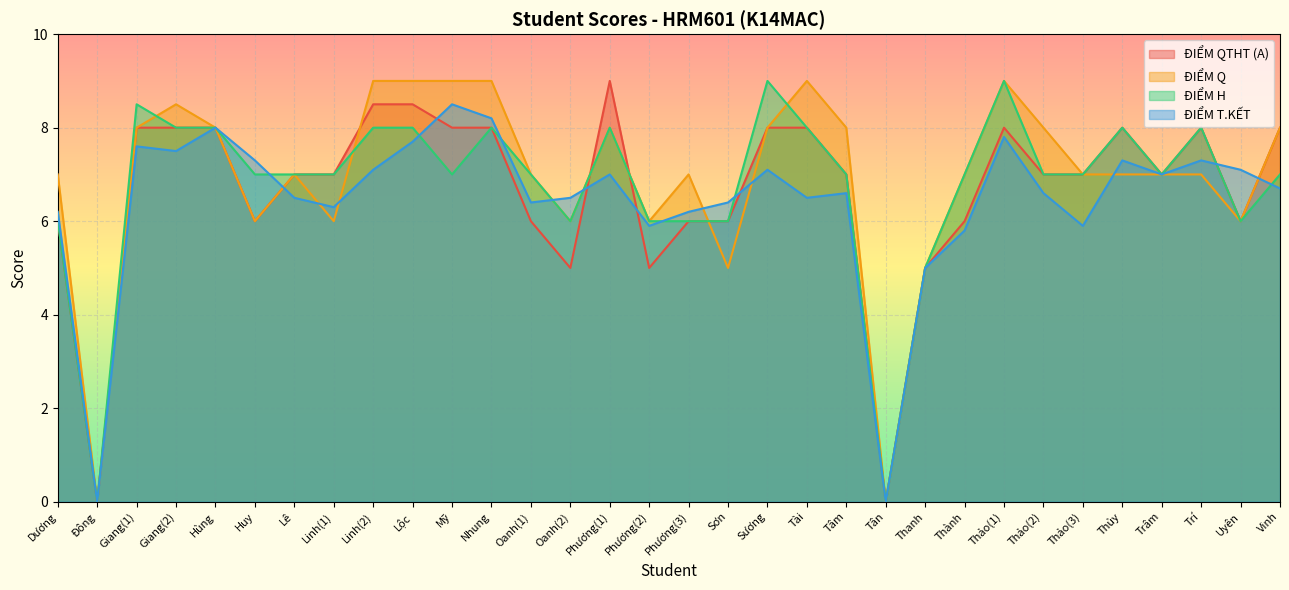

Reading right to left, transcribe all the data shown in this chart.

ĐIỂM QTHT (A): 8.0	6.0	8.0	7.0	8.0	7.0	7.0	8.0	6.0	5.0	0.0	7.0	8.0	8.0	6.0	6.0	5.0	9.0	5.0	6.0	8.0	8.0	8.5	8.5	7.0	7.0	6.0	8.0	8.0	8.0	0.0	6.0
ĐIỂM Q: 8.0	6.0	7.0	7.0	7.0	7.0	8.0	9.0	7.0	5.0	0.0	8.0	9.0	8.0	5.0	7.0	6.0	8.0	6.0	7.0	9.0	9.0	9.0	9.0	6.0	7.0	6.0	8.0	8.5	8.0	0.0	7.0
ĐIỂM H: 7.0	6.0	8.0	7.0	8.0	7.0	7.0	9.0	7.0	5.0	0.0	7.0	8.0	9.0	6.0	6.0	6.0	8.0	6.0	7.0	8.0	7.0	8.0	8.0	7.0	7.0	7.0	8.0	8.0	8.5	0.0	6.0
ĐIỂM T.KẾT: 6.7	7.1	7.3	7.0	7.3	5.9	6.6	7.8	5.8	5.0	0.0	6.6	6.5	7.1	6.4	6.2	5.9	7.0	6.5	6.4	8.2	8.5	7.7	7.1	6.3	6.5	7.3	8.0	7.5	7.6	0.0	6.2